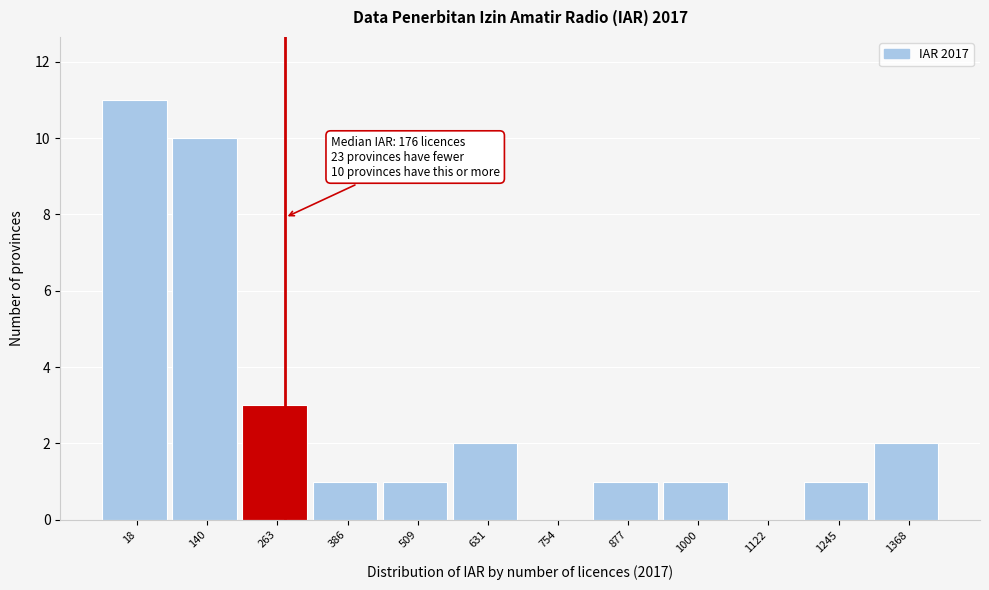

Reading right to left, extract all data points from this chart.

1368=2	1245=1	1122=0	1000=1	877=1	754=0	631=2	509=1	386=1	263=3	140=10	18=11